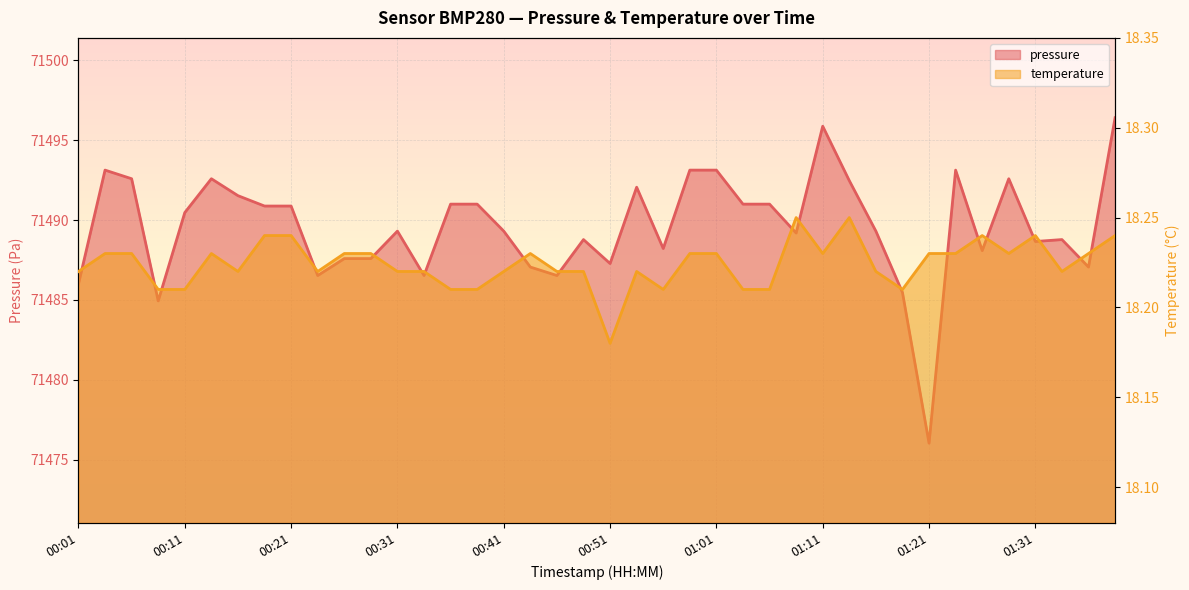

Which has a higher value, 01:26 or 00:29?

01:26